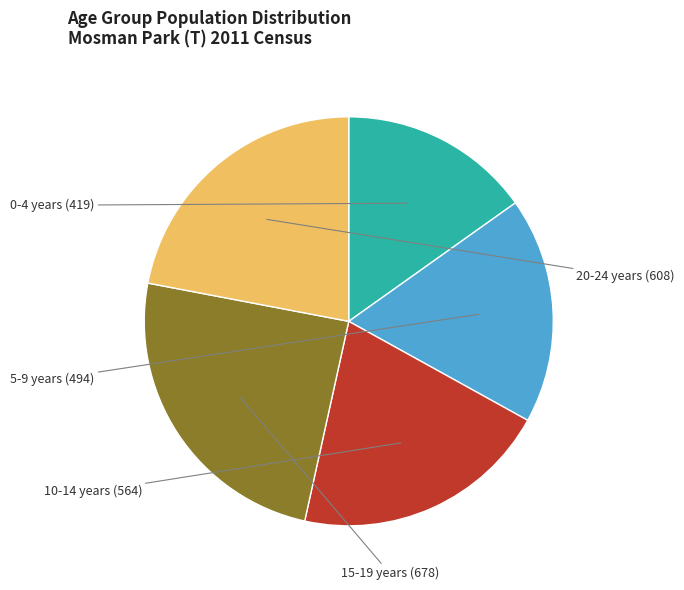

True or false: 10-14 years accounts for 12% of the total.

False